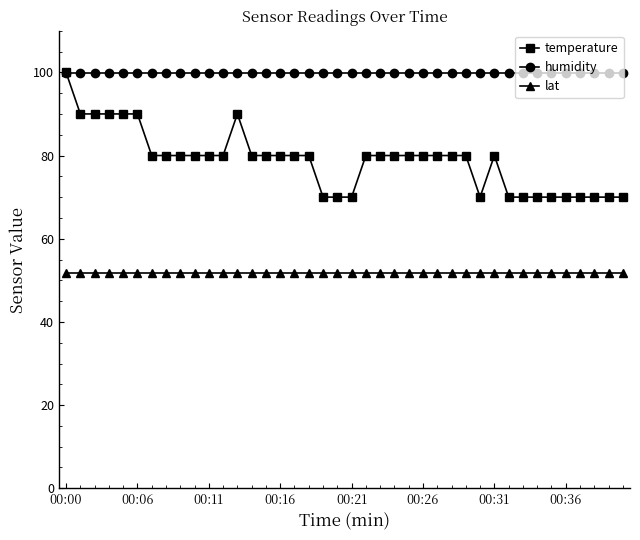

List the series in order of their overall mean, highest first.

humidity, temperature, lat